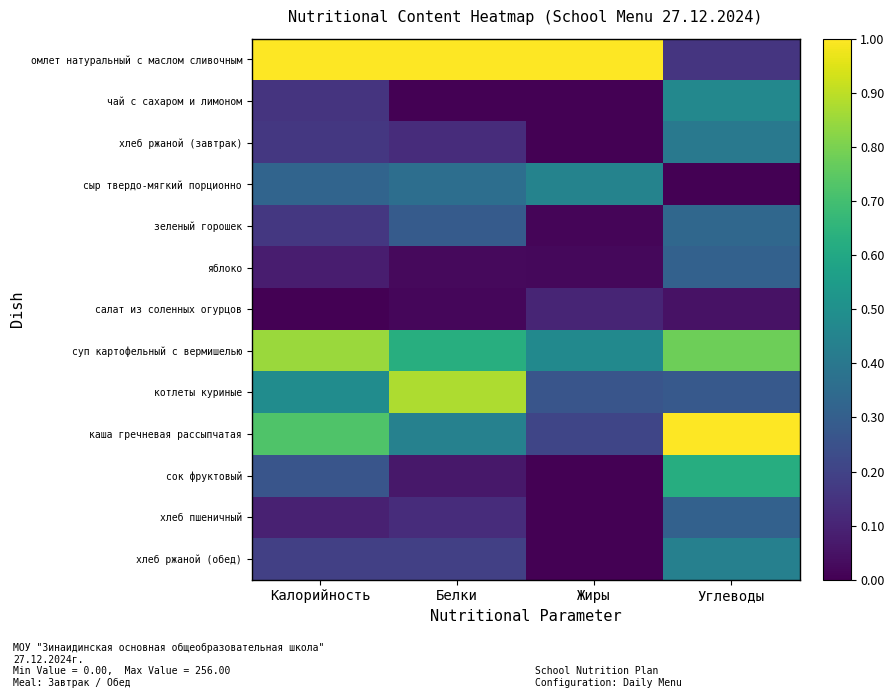

Reading left to right, transcribe all the data shown in this chart.

омлет натуральный с маслом сливочным: Калорийность=1.0	Белки=1.0	Жиры=1.0	Углеводы=0.2
чай с сахаром и лимоном: Калорийность=0.2	Белки=0.0	Жиры=0.0	Углеводы=0.5
хлеб ржаной (завтрак): Калорийность=0.2	Белки=0.1	Жиры=0.0	Углеводы=0.4
сыр твердо-мягкий порционно: Калорийность=0.3	Белки=0.4	Жиры=0.4	Углеводы=0.0
зеленый горошек: Калорийность=0.2	Белки=0.3	Жиры=0.0	Углеводы=0.3
яблоко: Калорийность=0.1	Белки=0.0	Жиры=0.0	Углеводы=0.3
салат из соленных огурцов: Калорийность=0.0	Белки=0.0	Жиры=0.1	Углеводы=0.0
суп картофельный с вермишелью: Калорийность=0.8	Белки=0.6	Жиры=0.5	Углеводы=0.8
котлеты куриные: Калорийность=0.5	Белки=0.9	Жиры=0.3	Углеводы=0.3
каша гречневая рассыпчатая: Калорийность=0.7	Белки=0.4	Жиры=0.2	Углеводы=1.0
сок фруктовый: Калорийность=0.3	Белки=0.1	Жиры=0.0	Углеводы=0.6
хлеб пшеничный: Калорийность=0.1	Белки=0.1	Жиры=0.0	Углеводы=0.3
хлеб ржаной (обед): Калорийность=0.2	Белки=0.2	Жиры=0.0	Углеводы=0.4